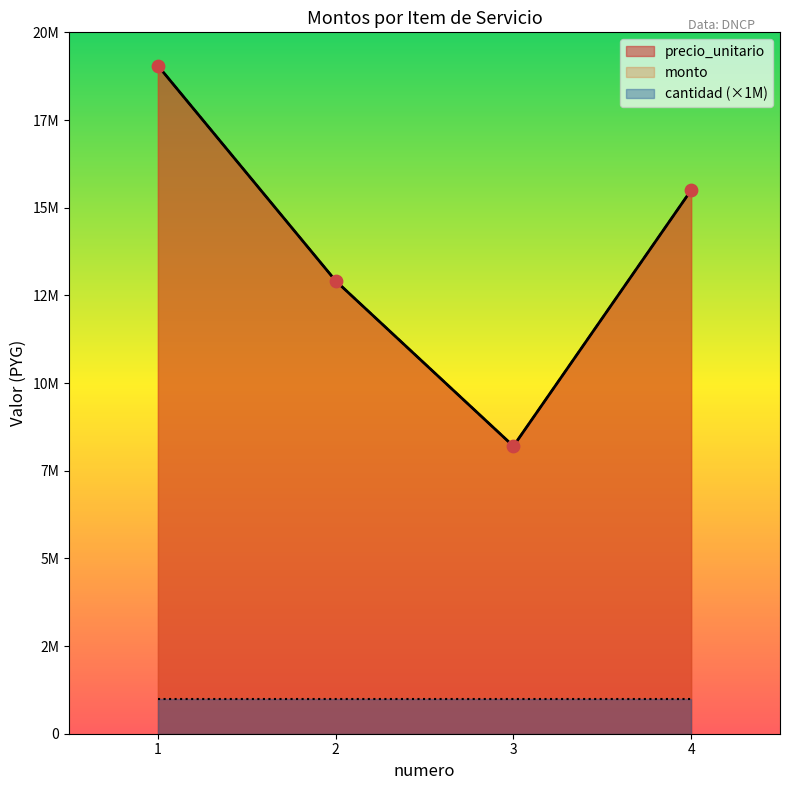

Which series contains the highest Y value?

precio_unitario